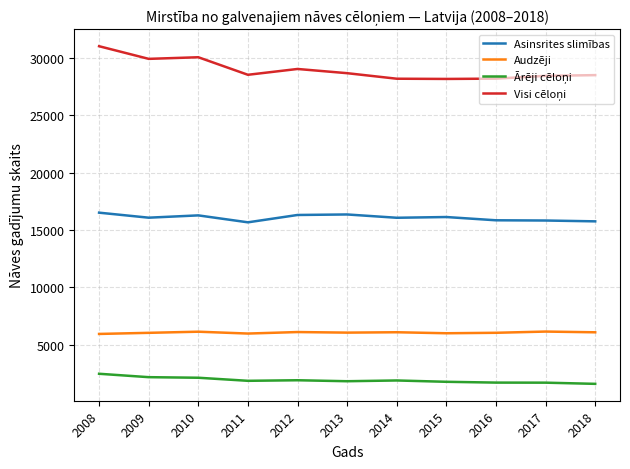

Is it true that Audzēji equals 6032 at 2016?

True